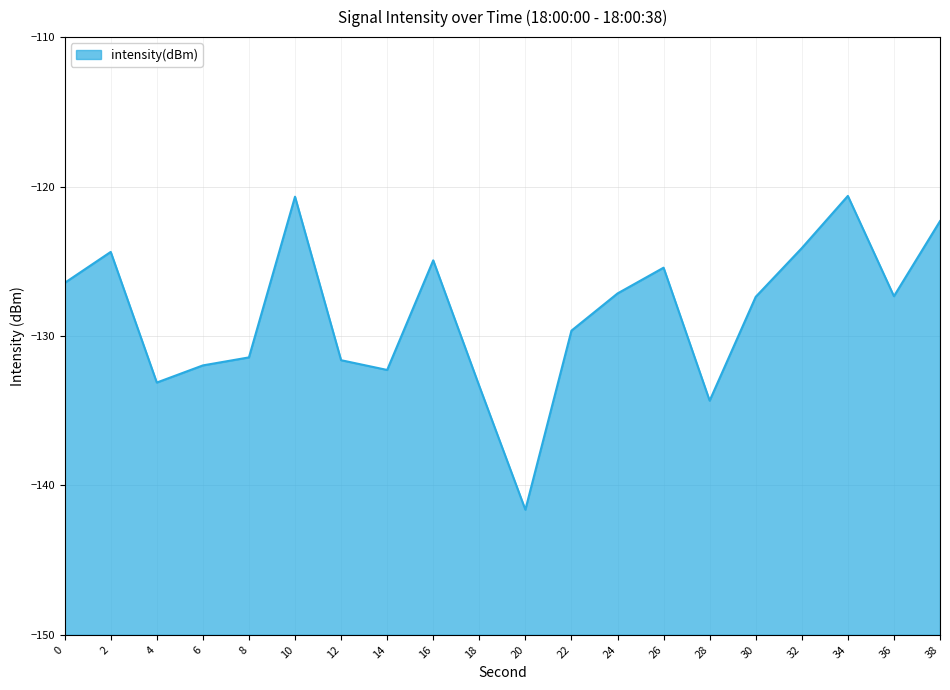

How many lines are shown in the chart?

1